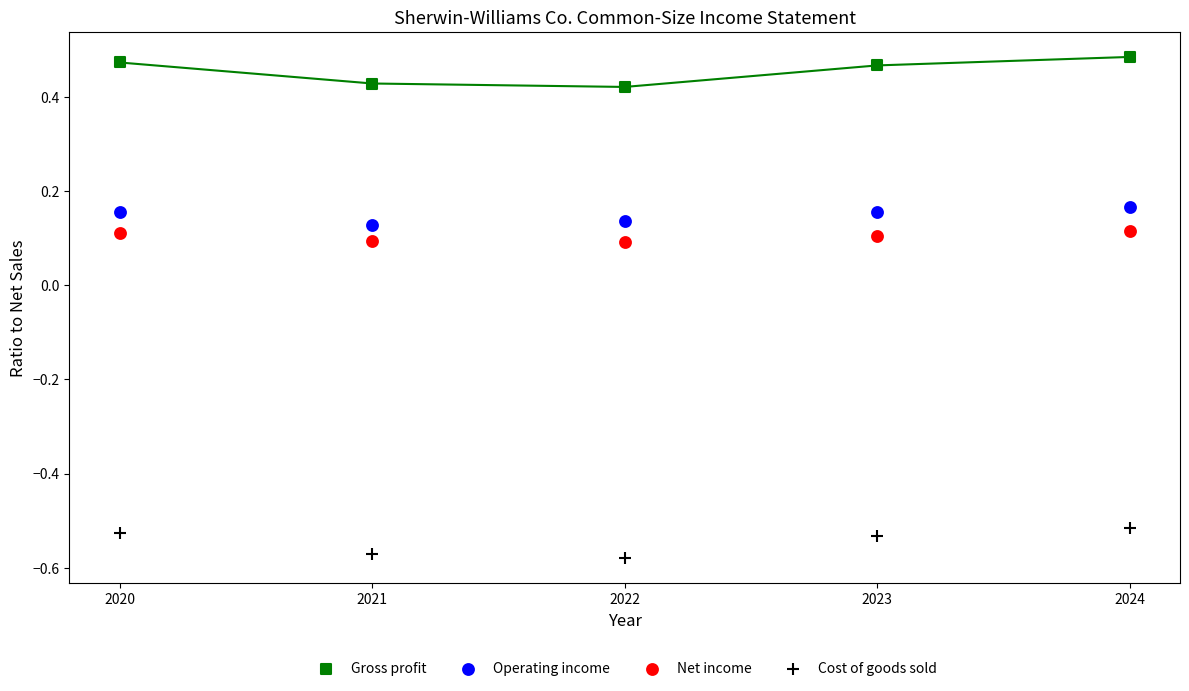

What is the X range (max minus min) for the scatter plot?

4.0